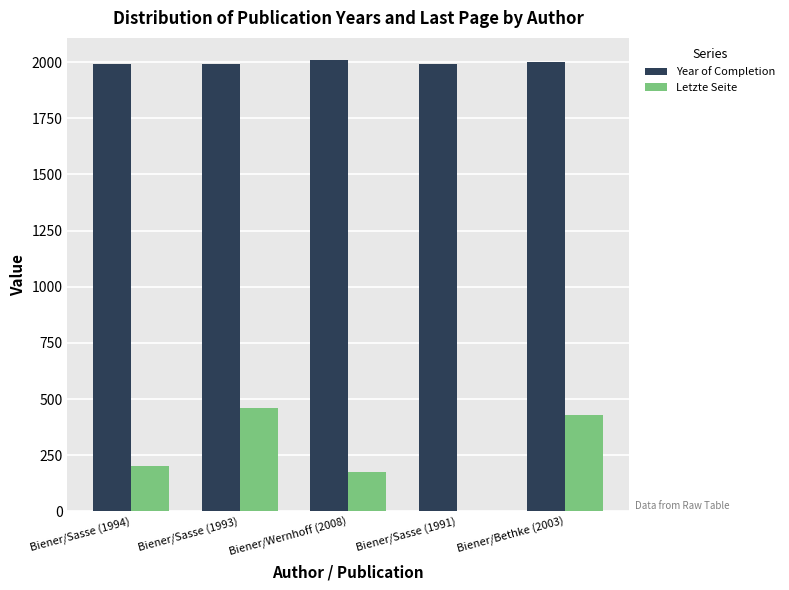

The value of Year of Completion at Biener/Sasse (1994) is 1994. True or false?

True